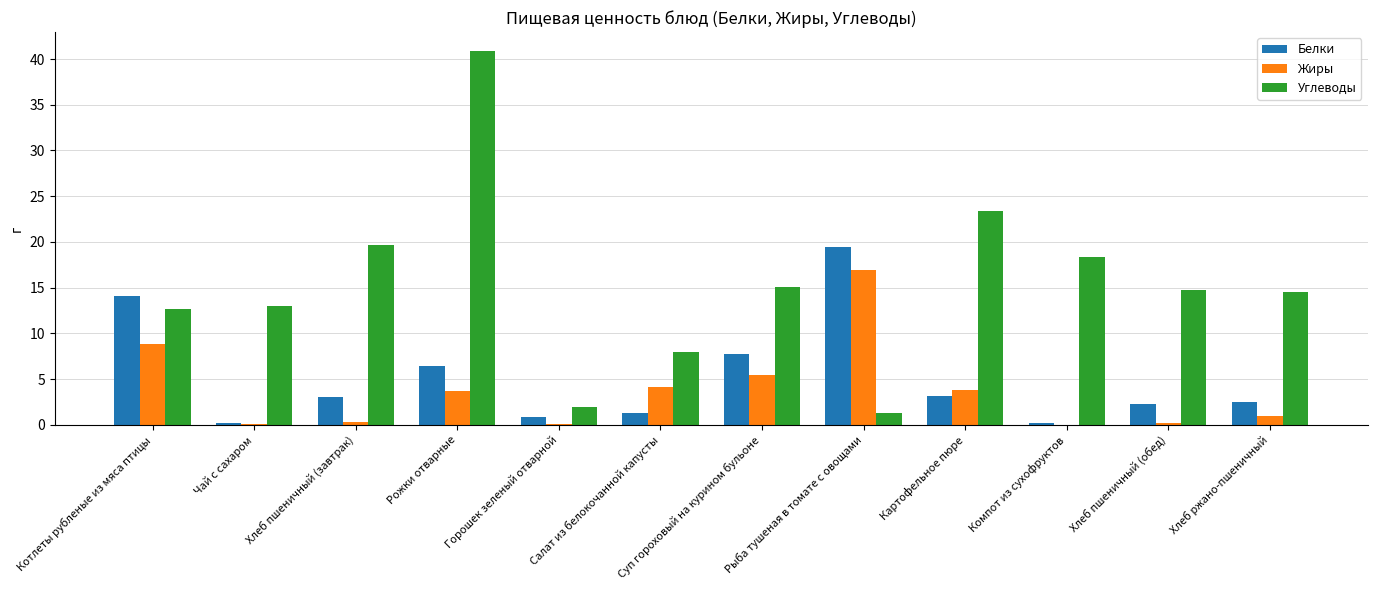

Where is Жиры nearest to the value 8?

Котлеты рубленые из мяса птицы